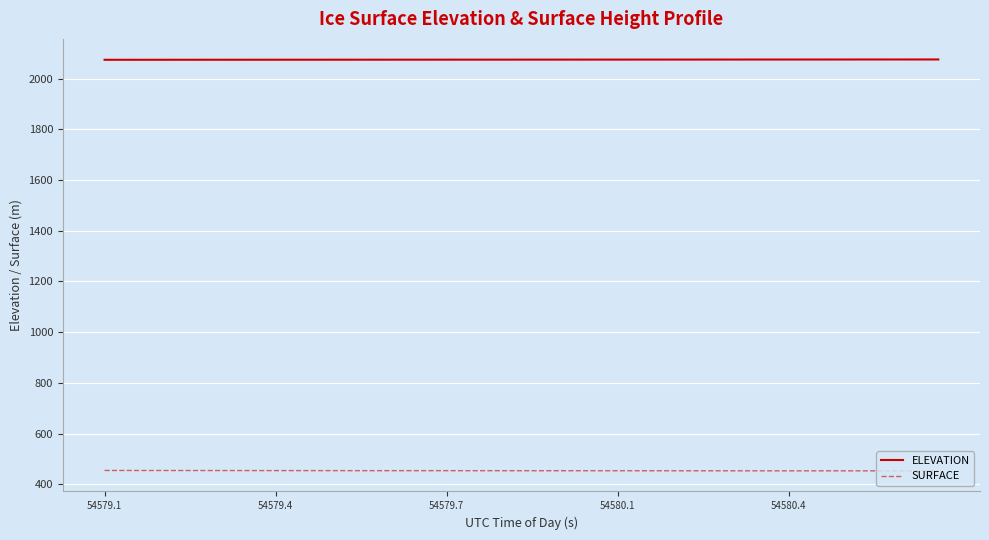

What are all the series names shown in the legend?

ELEVATION, SURFACE